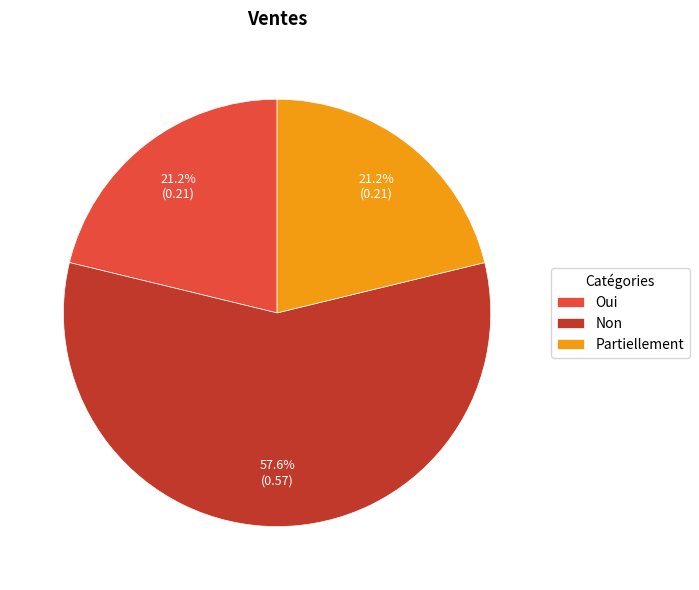

To the nearest percent, what percentage of the pie is Partiellement?

21%